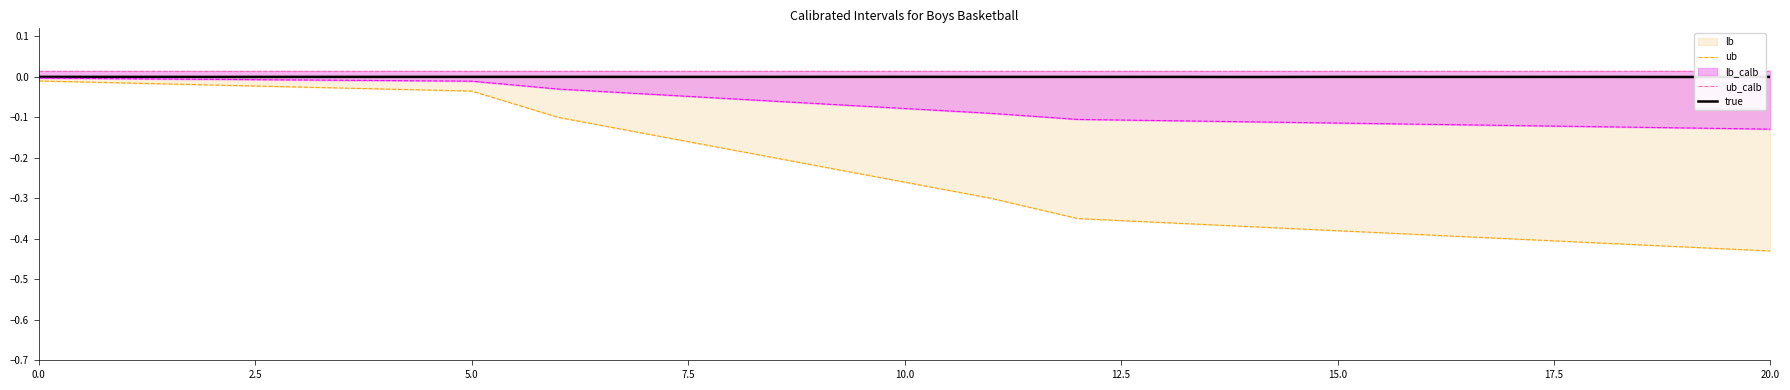

True or false: true and ub_calb cross at least once.

False